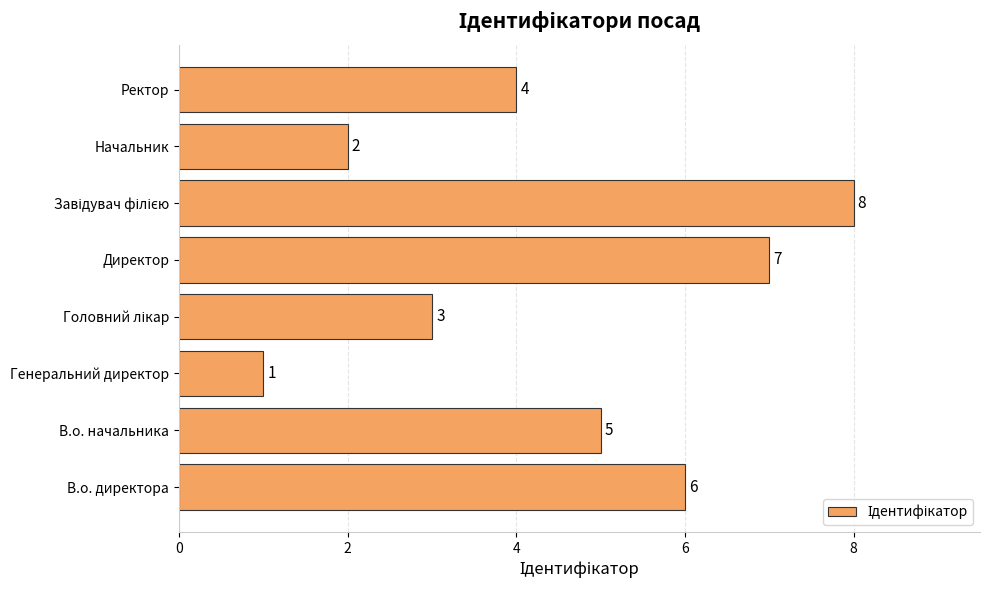

What is the ratio of the value at В.о. директора to the value at Начальник?

3.0